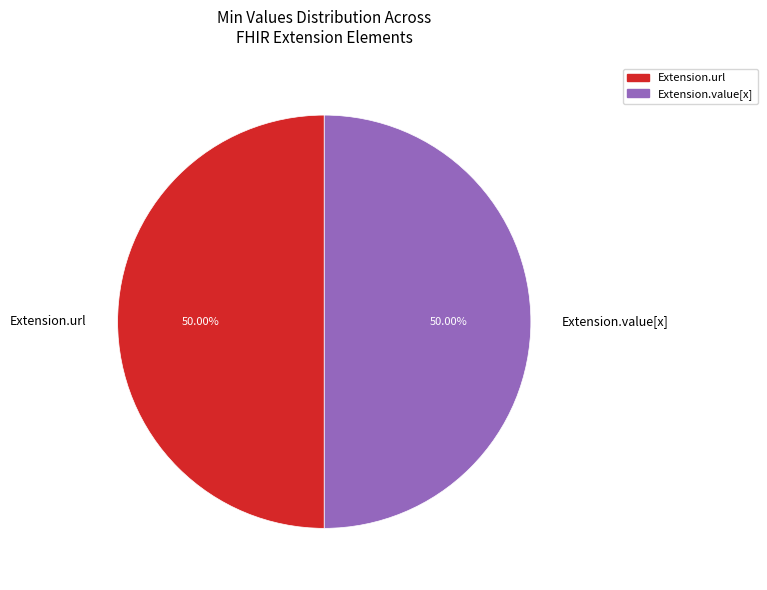

Do Extension.url and Extension.value[x] together represent more than half of the pie?

Yes